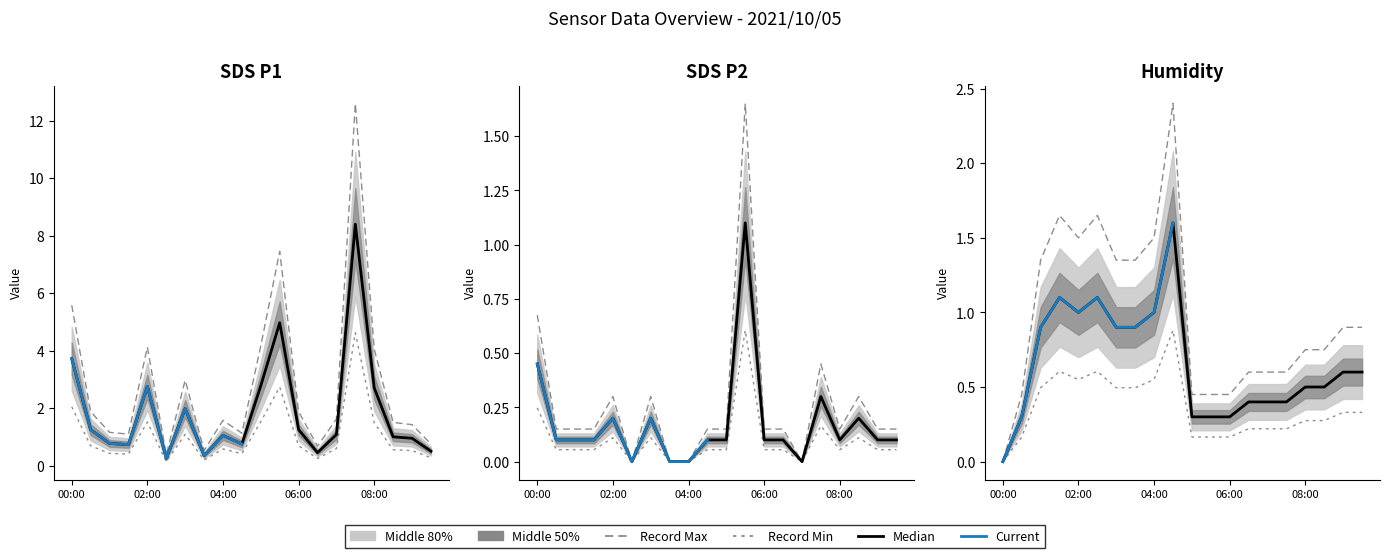

How many positive values does the SDS_P2 series have?

16